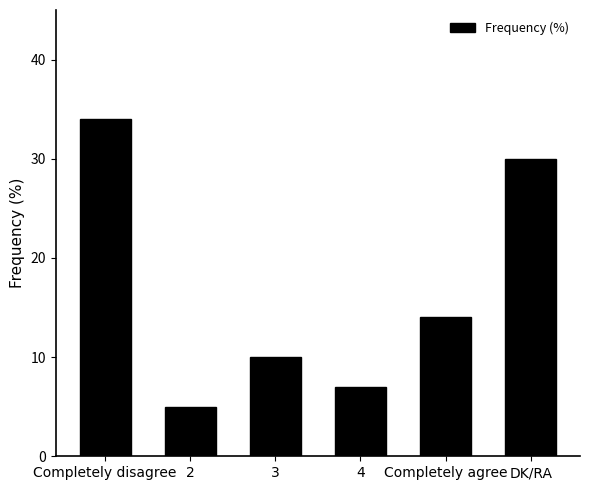

Approximately how many times larger is the value at DK/RA compared to 2?

6.0